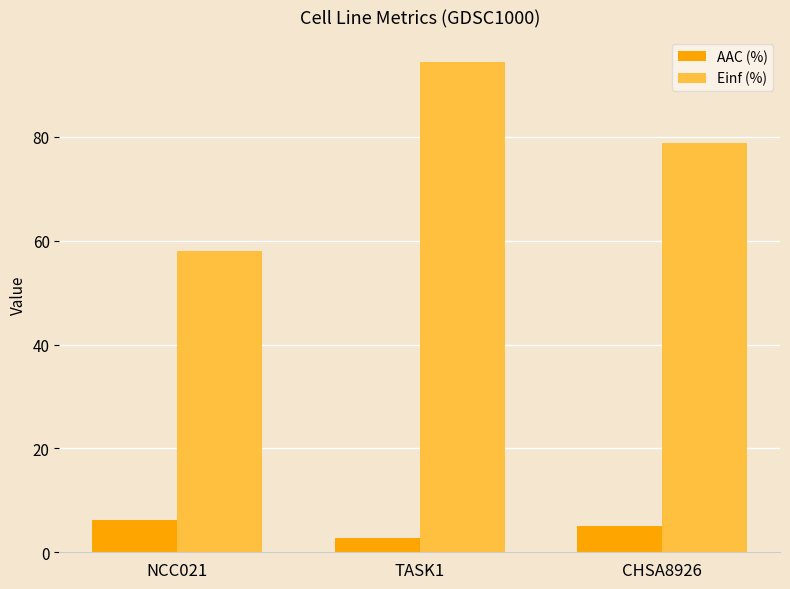

Reading right to left, extract all data points from this chart.

AAC (%): 5.0	2.7	6.1
Einf (%): 78.8	94.5	58.0